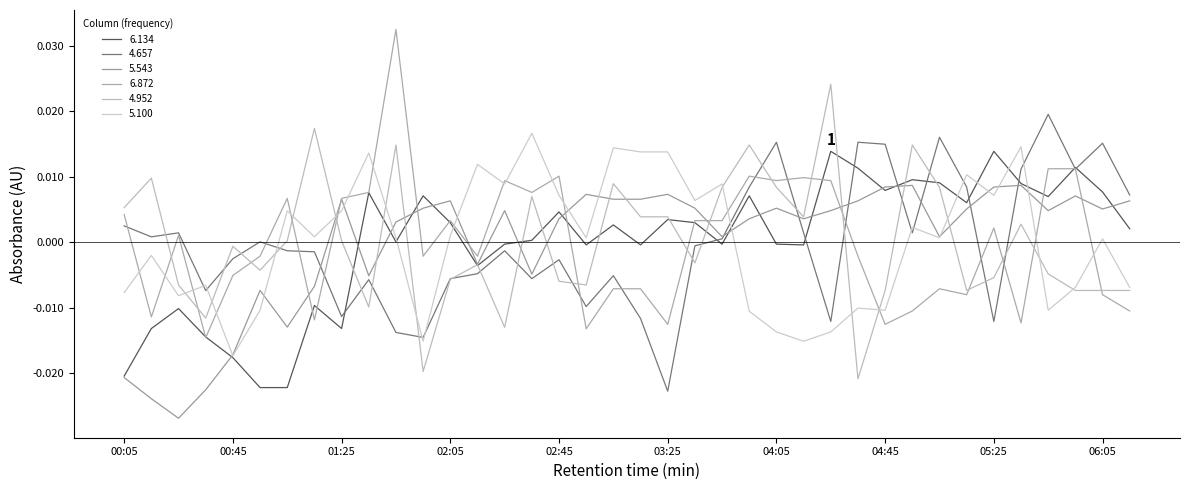

Which series has the largest range (max minus min)?

6.872